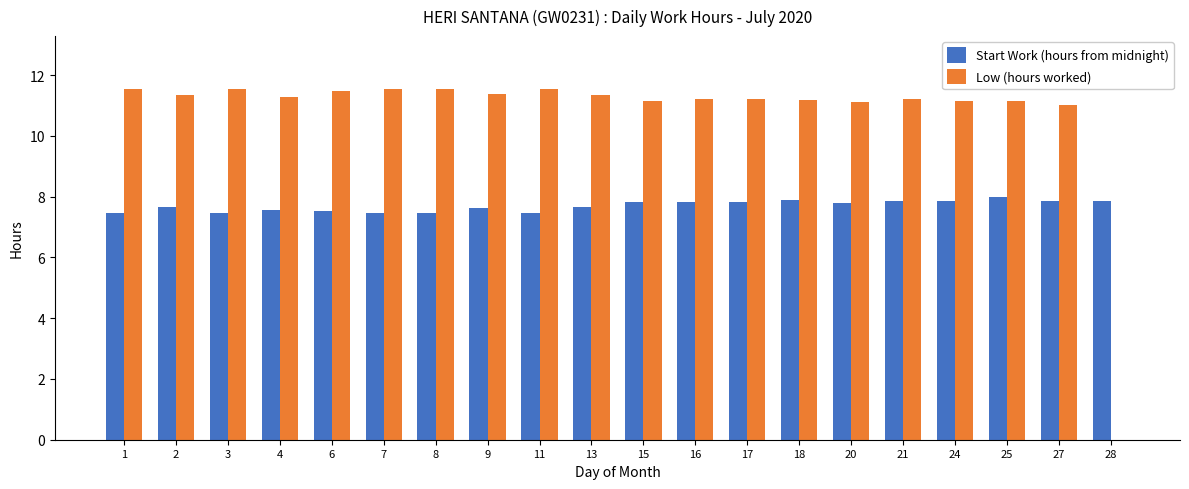

What is the total value across all series at 20?

18.9